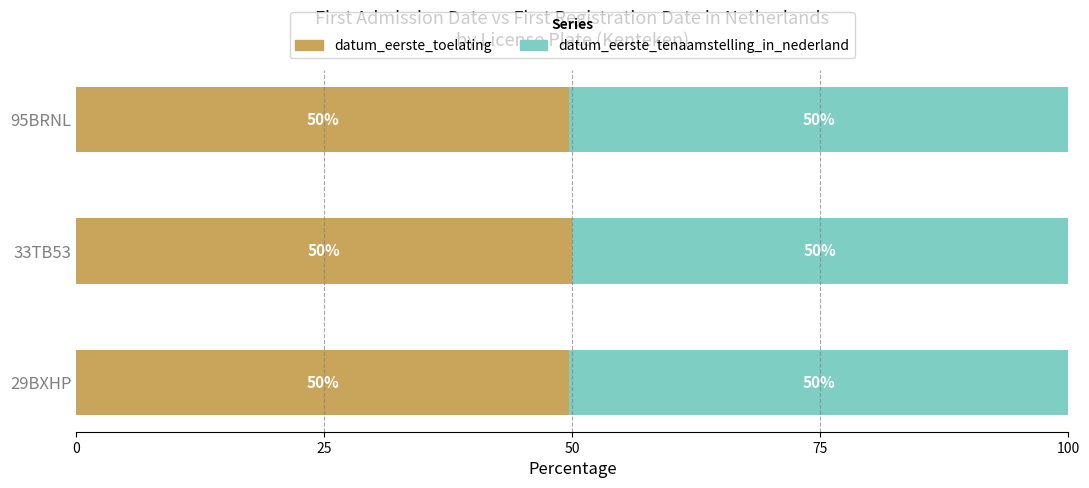

How many distinct data groups are displayed?

2